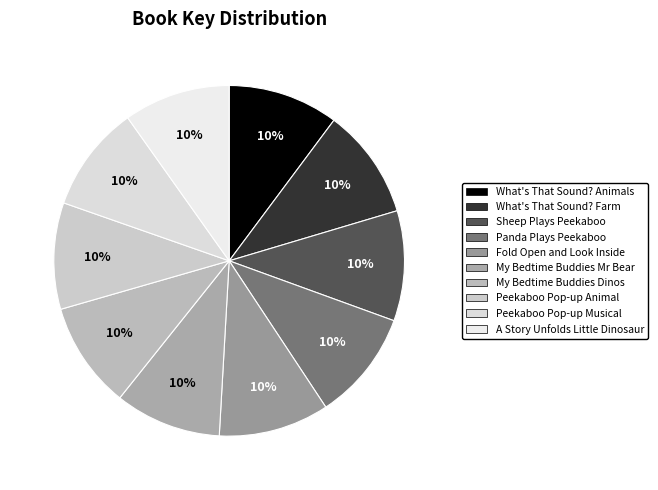

How many segments does this pie chart have?

10